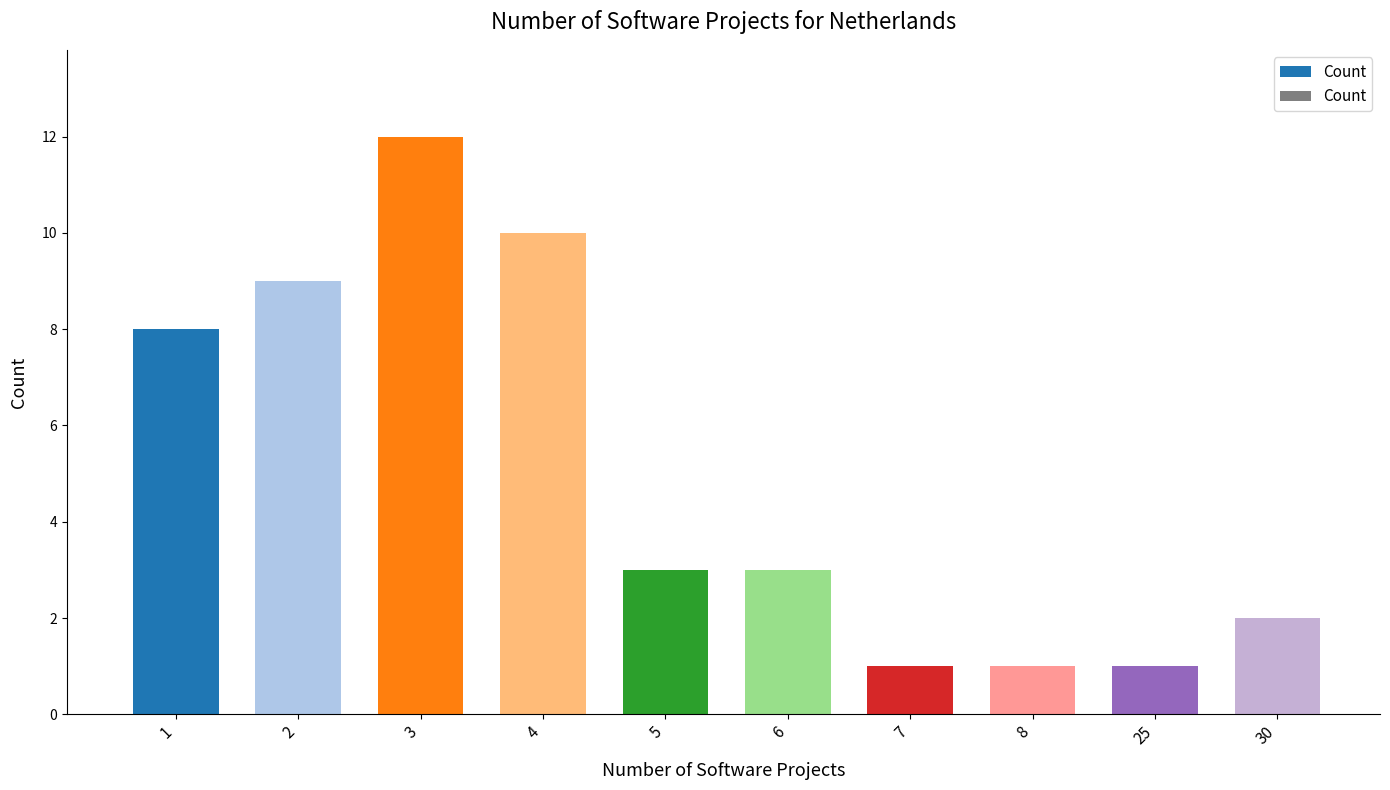

What is the sum of the values at 8 and 3?

13